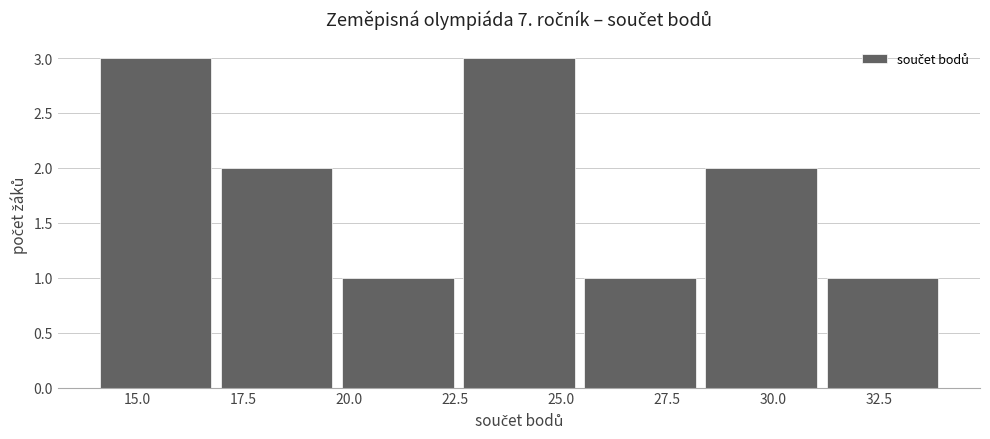

Reading left to right, list every bar in this chart as the range it spans on the x-axis followed by its height. Neither the bar edges nor the heights are printed on the chart, so give them approximately, as read against the axes.

14.0 to 17.0: 3
17.0 to 19.5: 2
19.5 to 22.5: 1
22.5 to 25.5: 3
25.5 to 28.5: 1
28.5 to 31.0: 2
31.0 to 34.0: 1